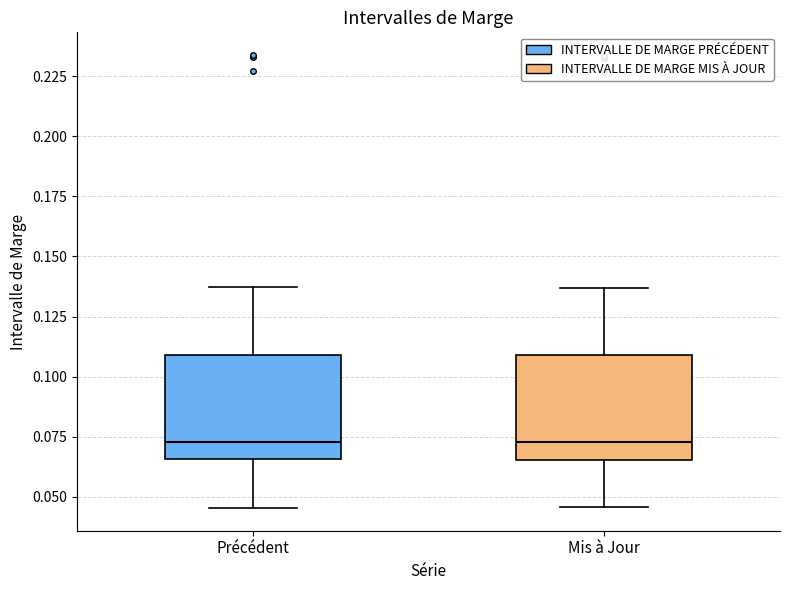

Reading left to right, read every box against the y-axis: the position of its median line, the range the box covers, and the ends of its whiskers. The values are not printed on the chart, so give them approximately, as read against the axis.

Précédent: median 0.075, box 0.065 to 0.110, whiskers 0.045 to 0.135
Mis à Jour: median 0.075, box 0.065 to 0.110, whiskers 0.045 to 0.135